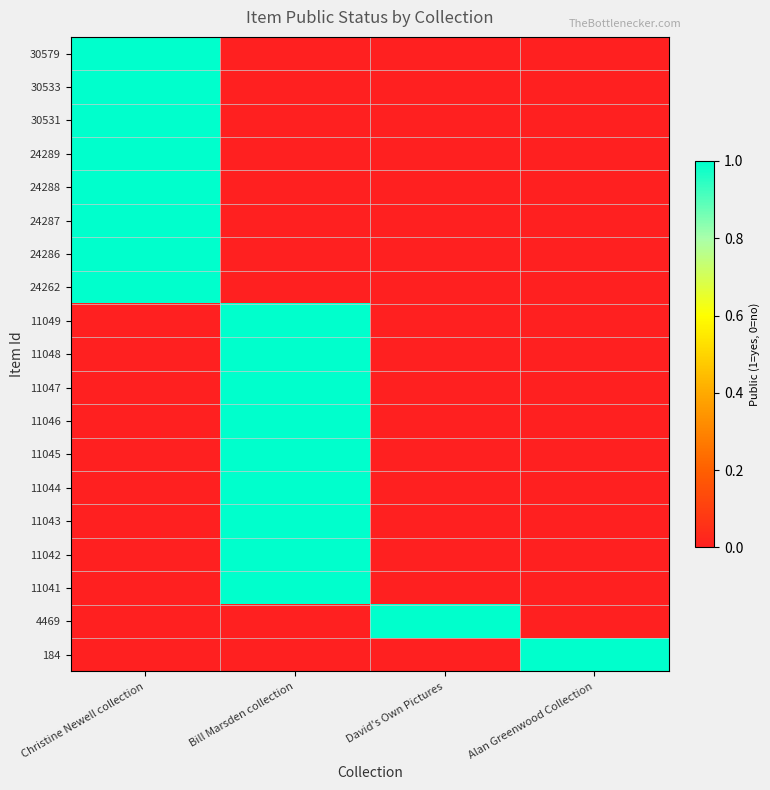

Which series has the largest range (max minus min)?

30579